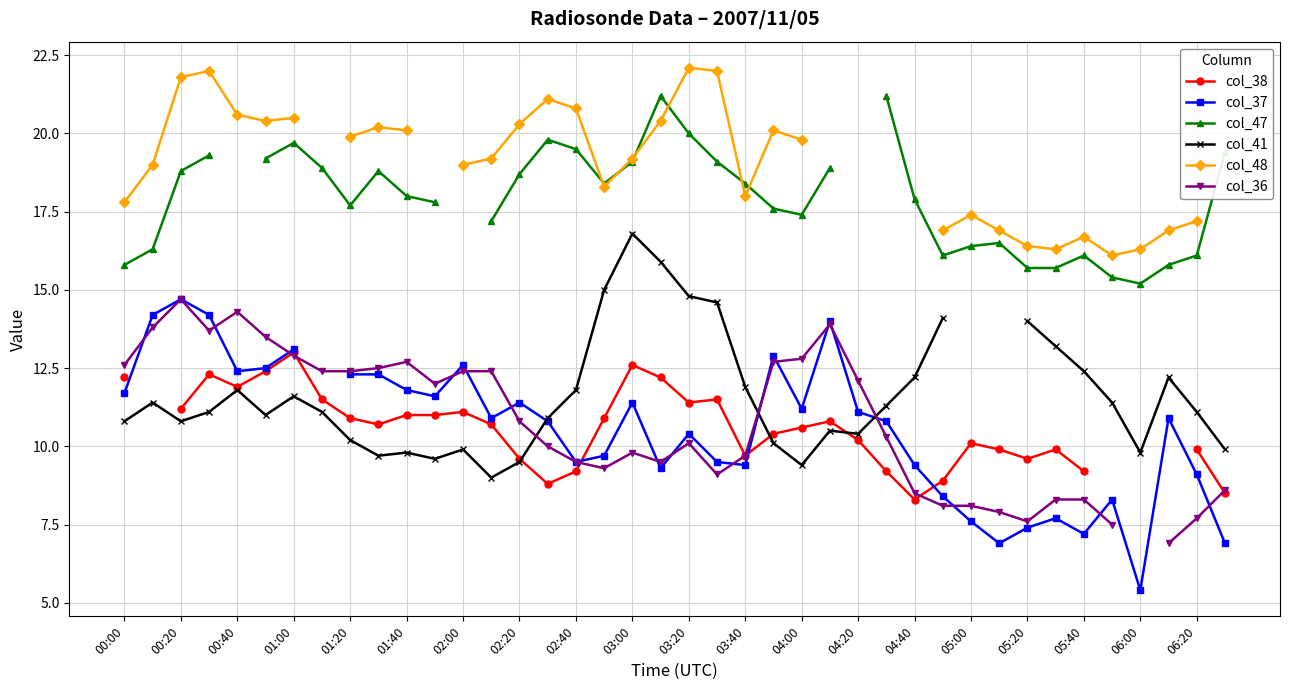

List the series in order of their peak value, highest first.

col_48, col_47, col_41, col_37, col_36, col_38